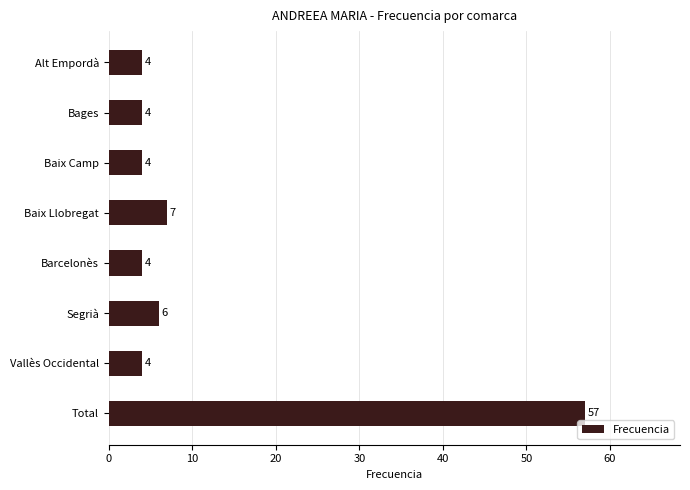

Are the bars grouped side by side (vs. stacked)?

No